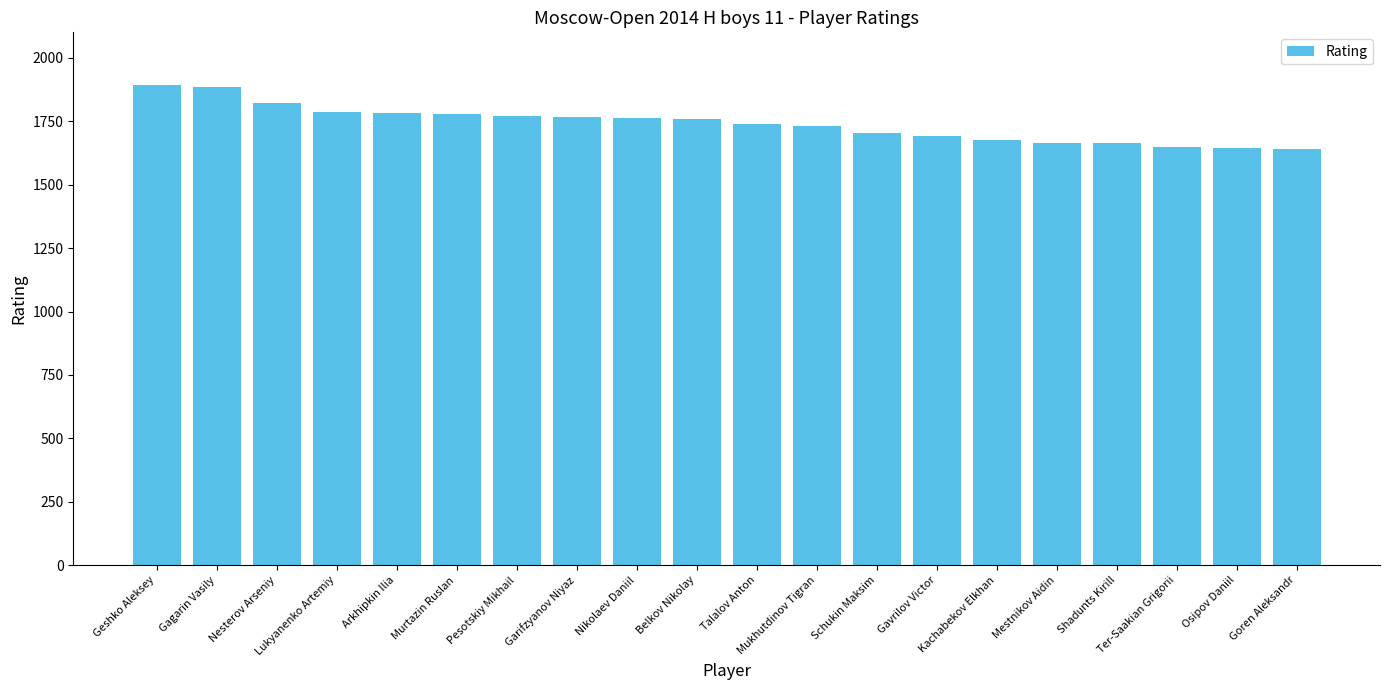

What is the smallest value displayed?

1641